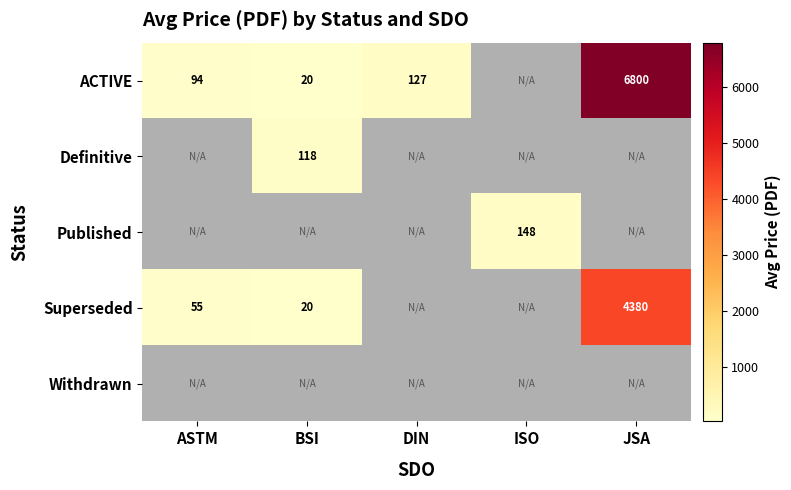

Is it true that ACTIVE equals 3444 at JSA?

False